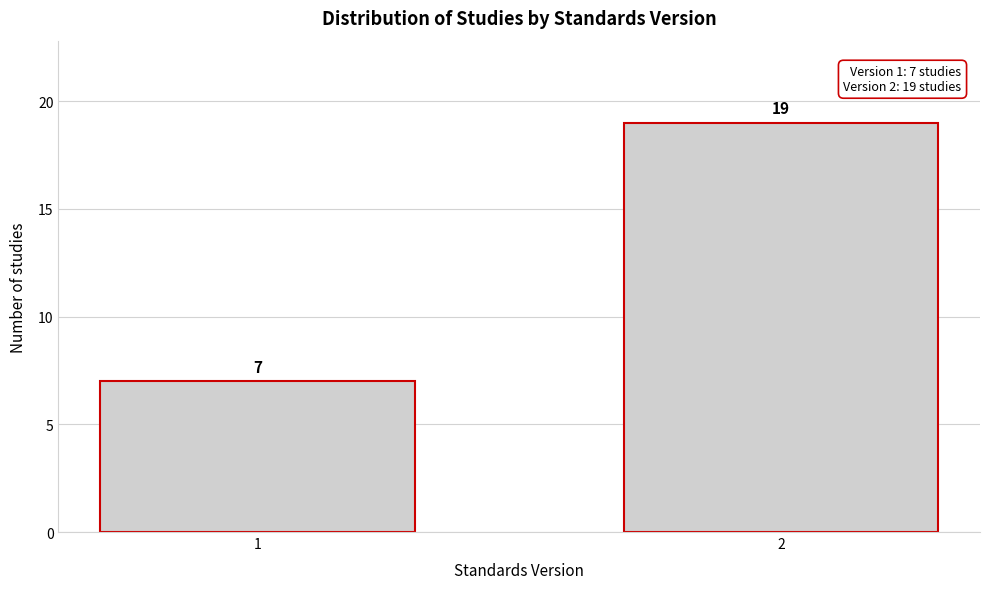

Reading left to right, extract all data points from this chart.

7	19